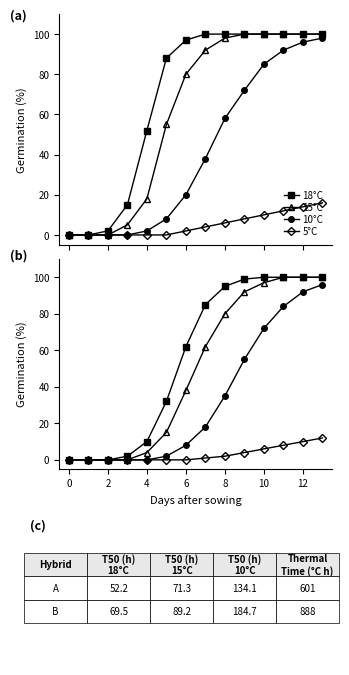

What are all the series names shown in the legend?

18°C, 15°C, 10°C, 5°C